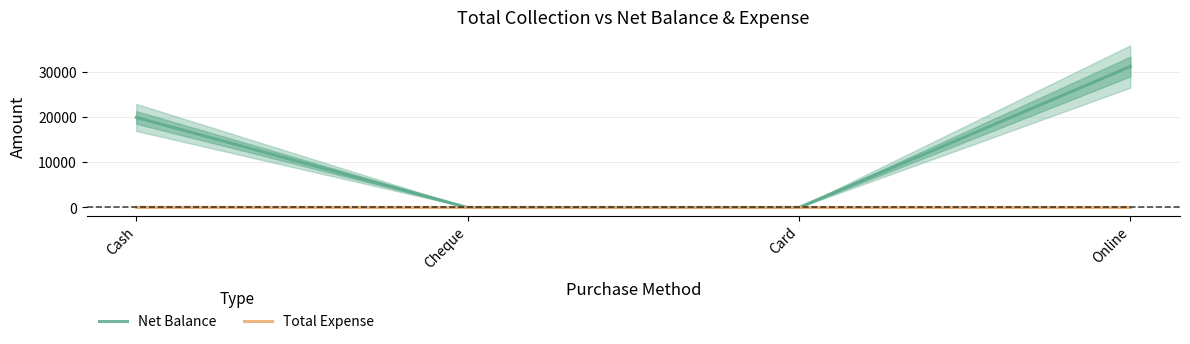

Count the number of data series in this chart.

2